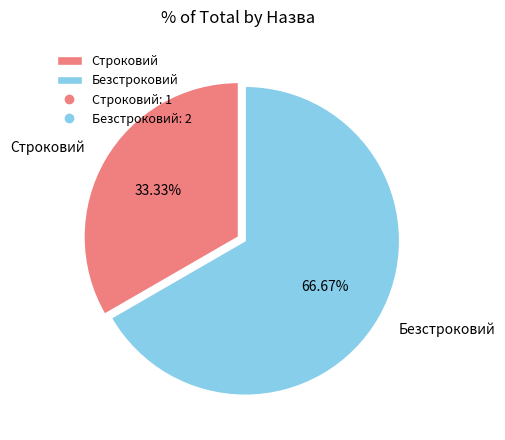

To the nearest percent, what is the difference between the largest and smallest slice percentages?

33%